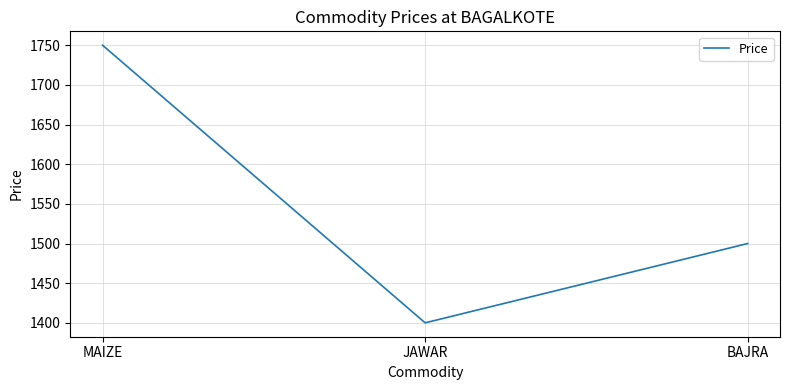

What position from the left is MAIZE?

1